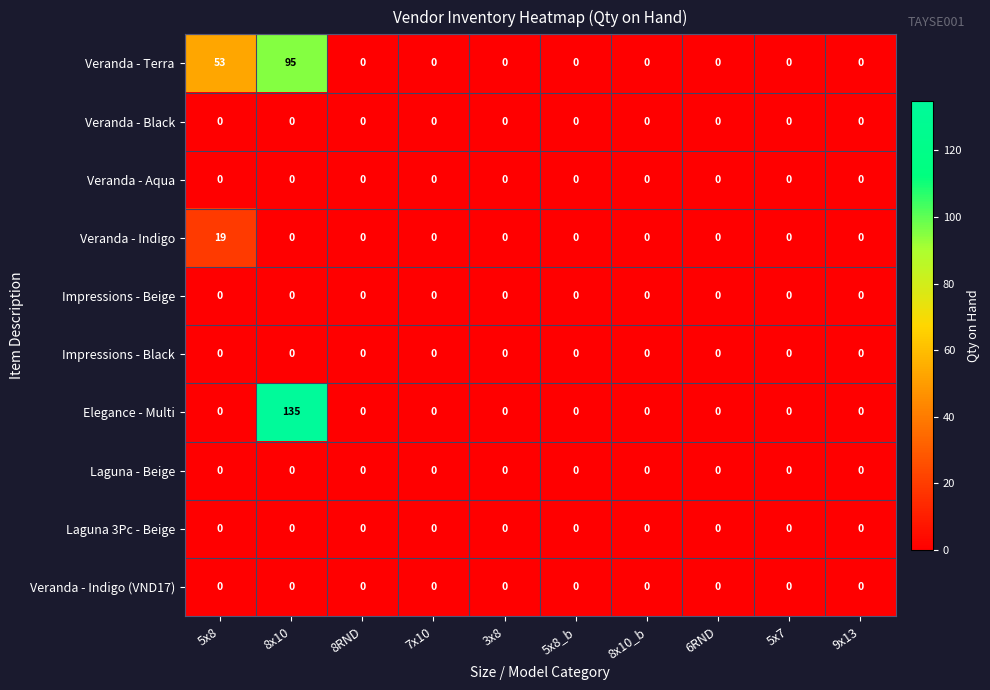

Which series has the widest spread of values?

Elegance - Multi